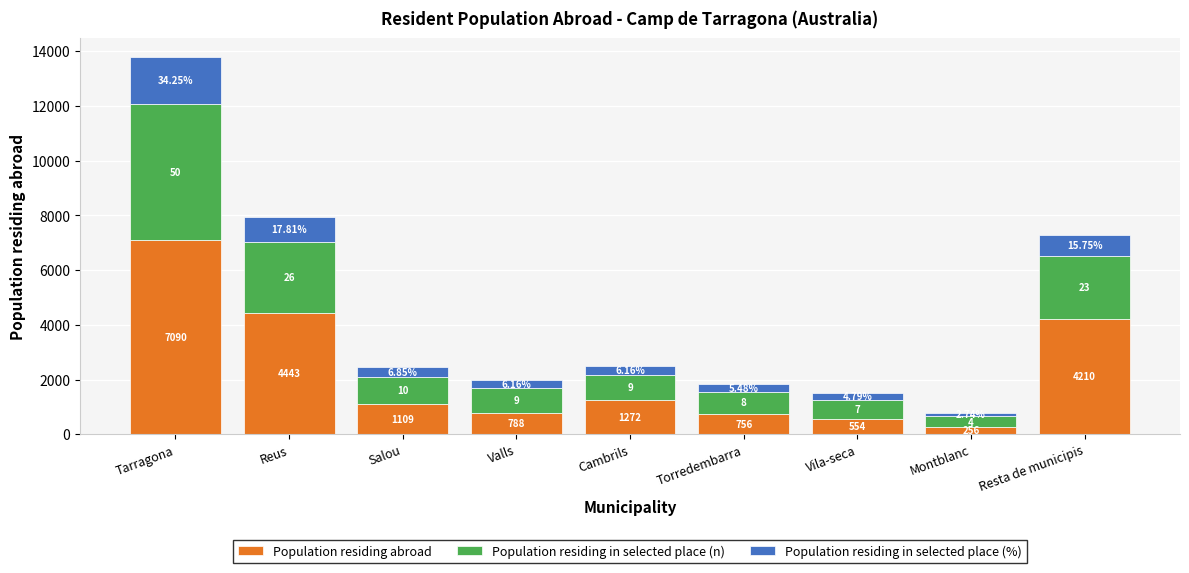

At how many categories does at least one series exceed 712?

7